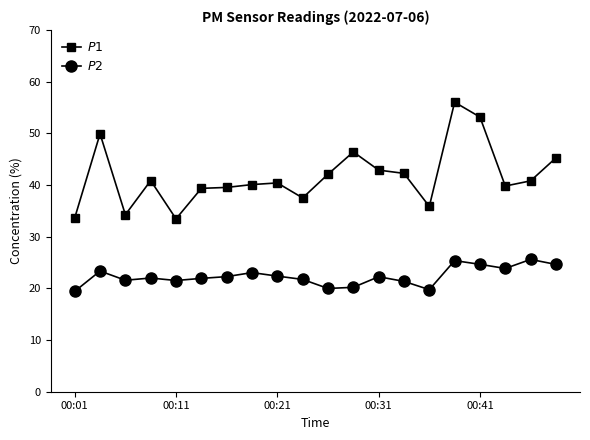

How many data points does each series have?

20